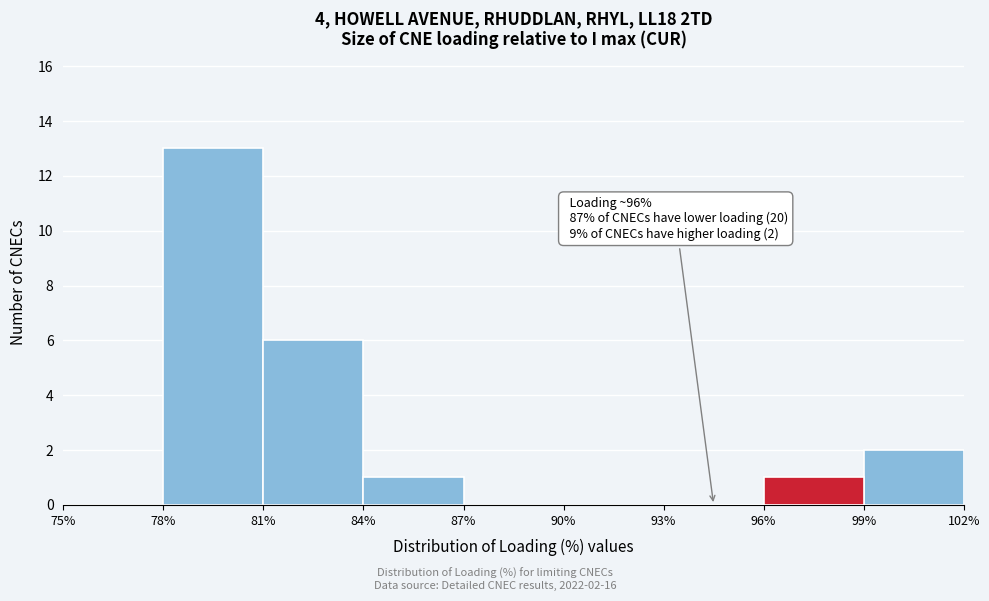

Over which range of the x-axis is the bar tallest?

78% to 81%